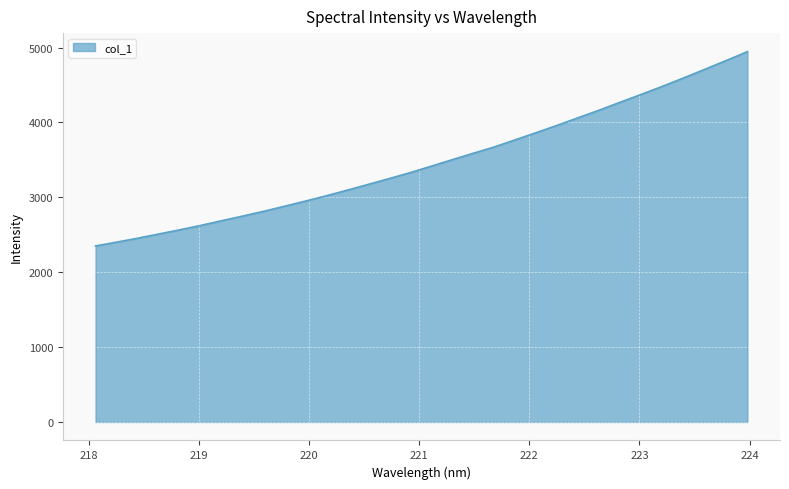

What is the minimum value shown in the chart?

2350.3